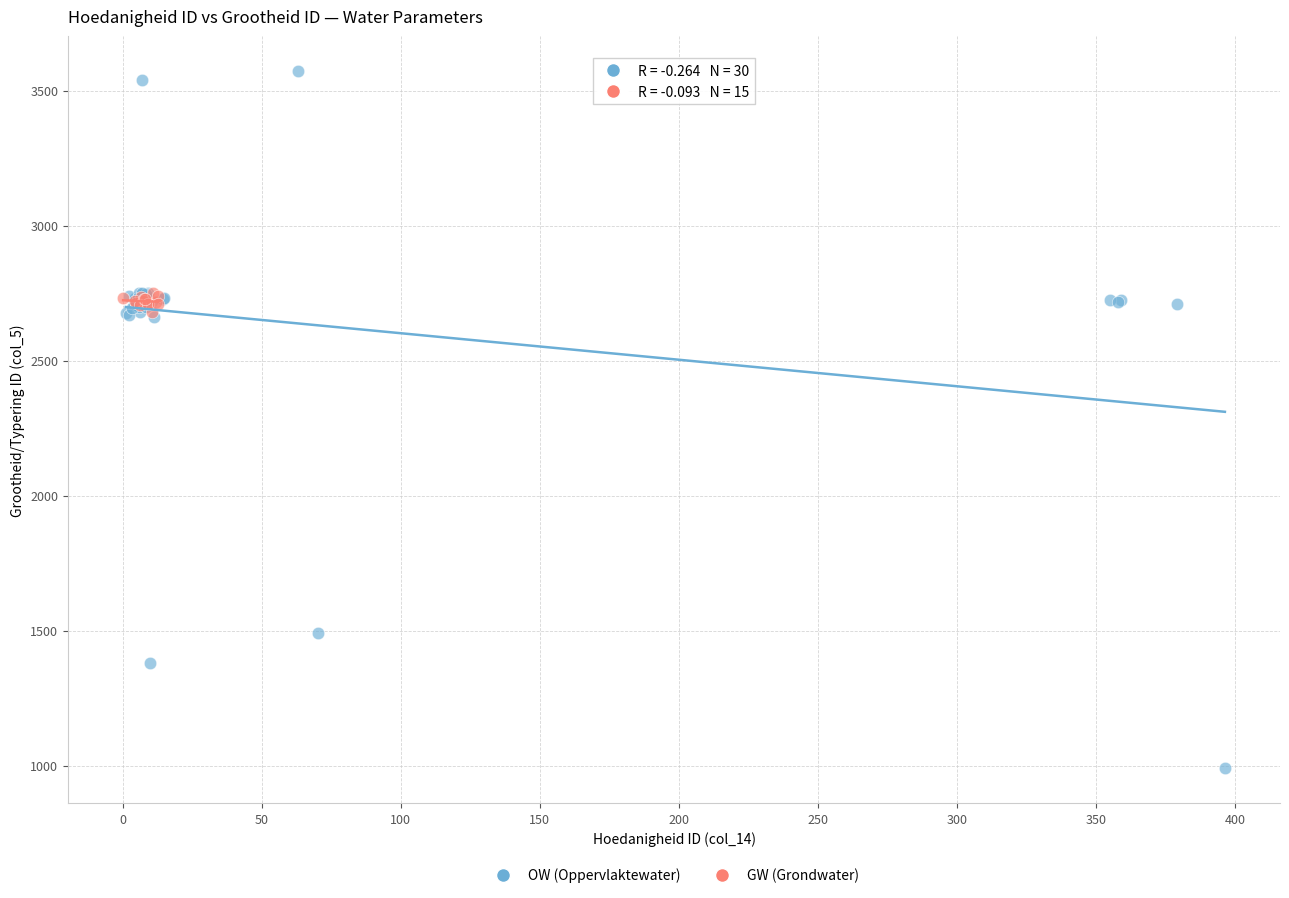

Which series has the widest spread of Y values?

OW (Oppervlaktewater)